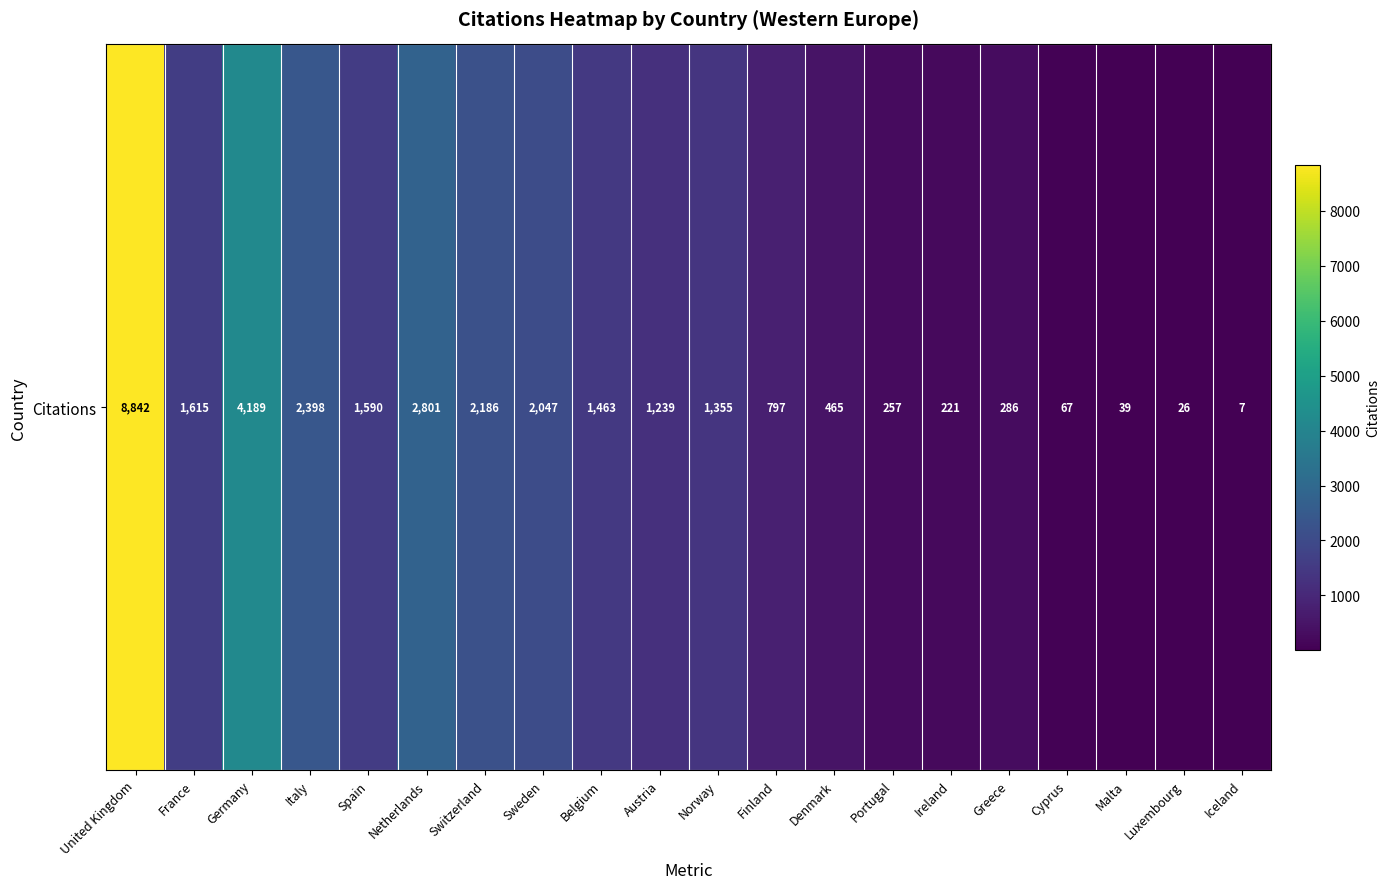

What is the change in value from Sweden to Denmark?

-1582